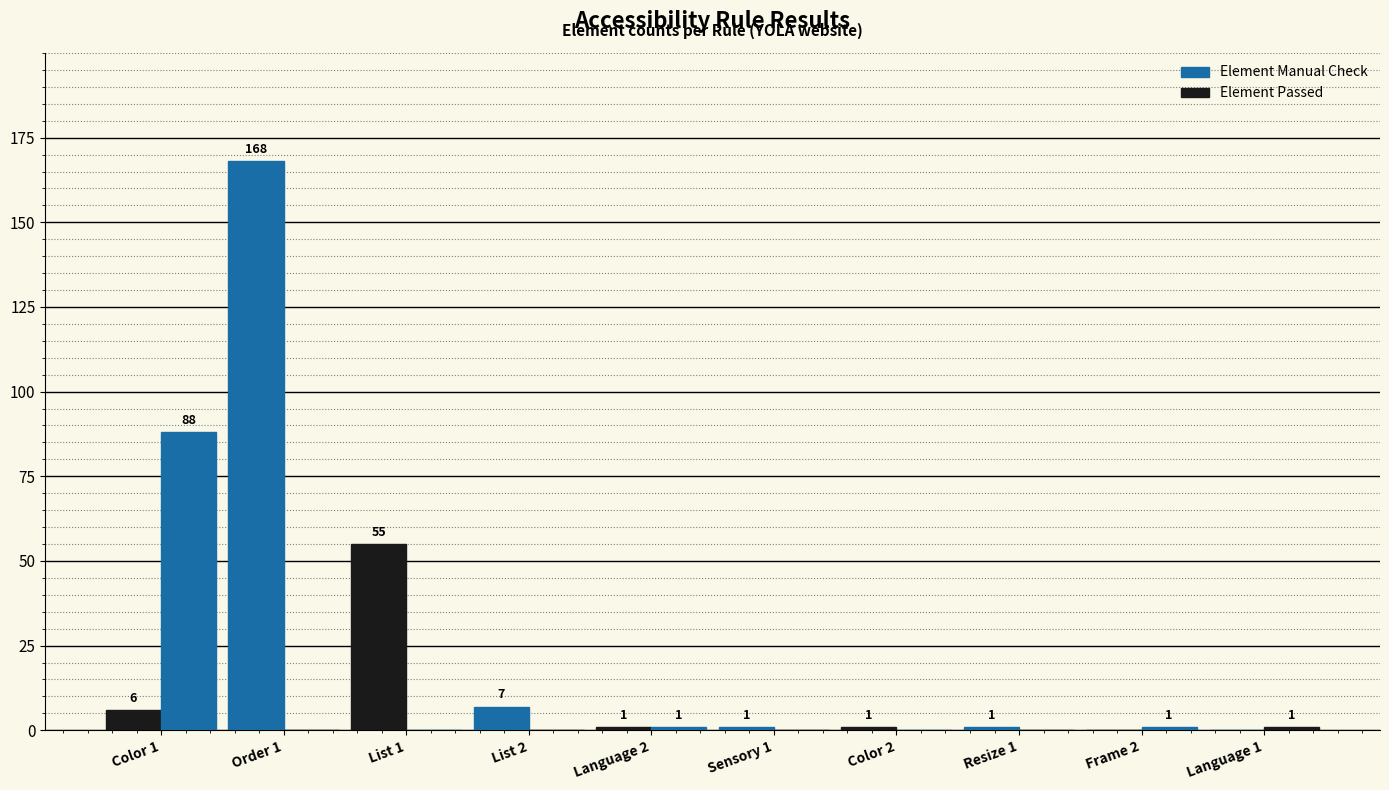

How many positive values does the Element Passed series have?

4